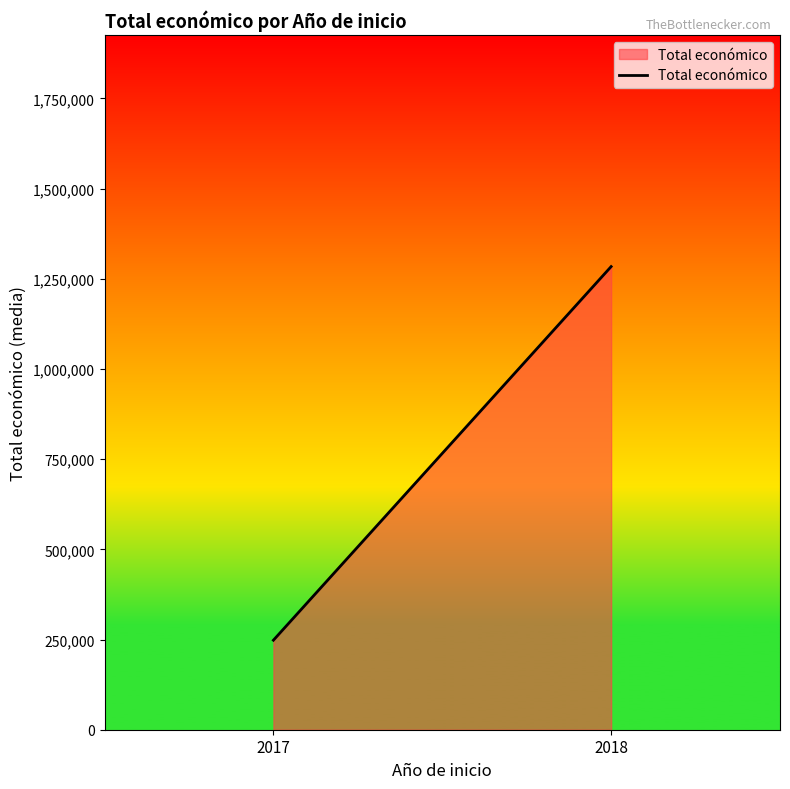

Reading left to right, list all the values displayed in this chart.

2017=248141.5	2018=1283831.7